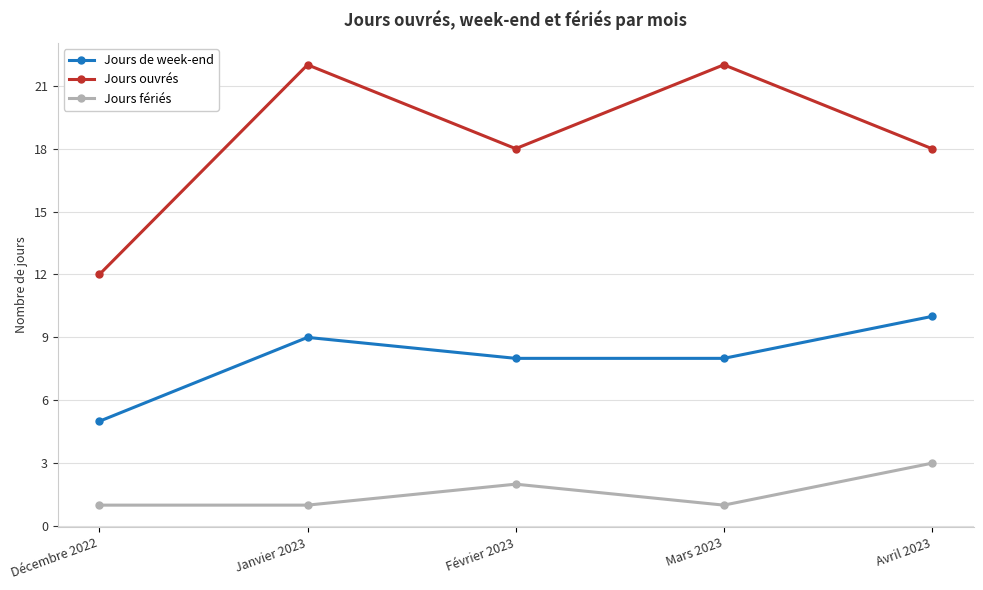

What is the sum of the Jours de week-end values at Janvier 2023 and Décembre 2022?

14